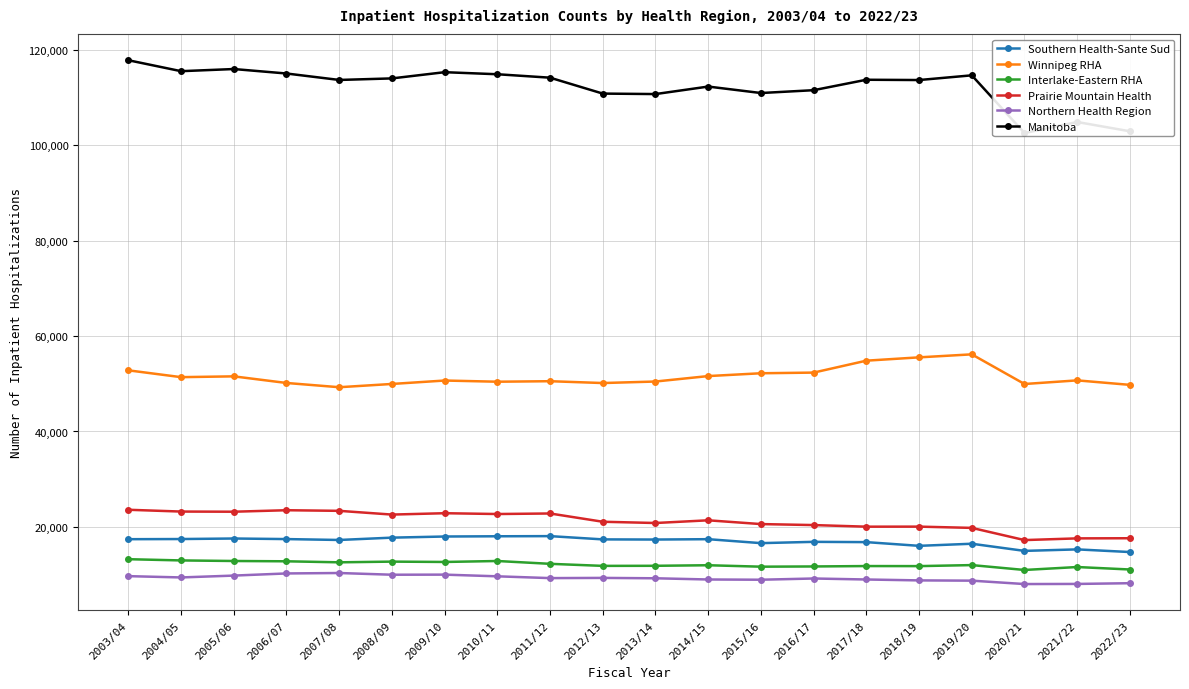

What is the difference between the maximum and second lowest values in the Interlake-Eastern RHA series?

2161